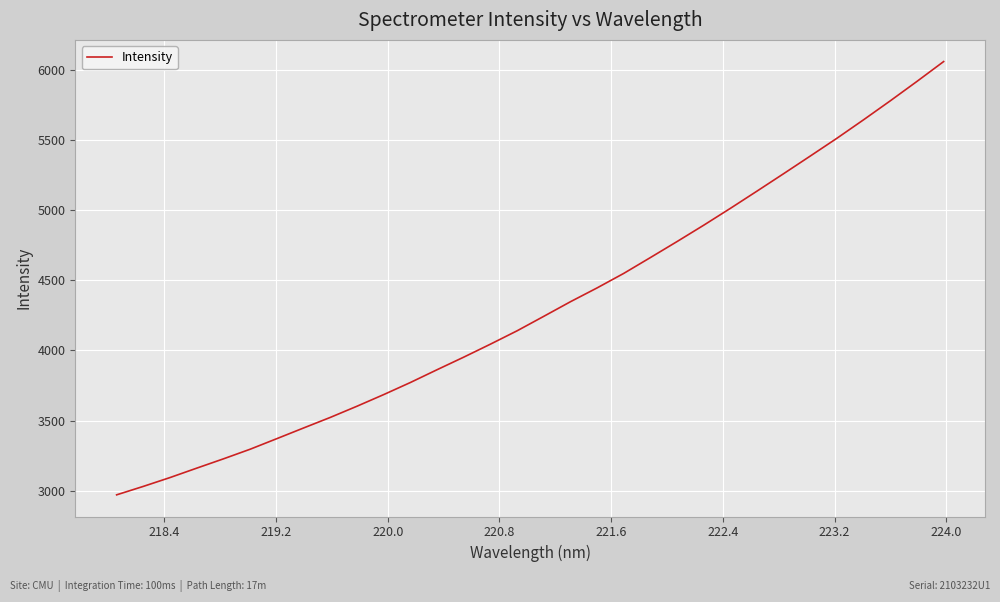

How many lines are shown in the chart?

1